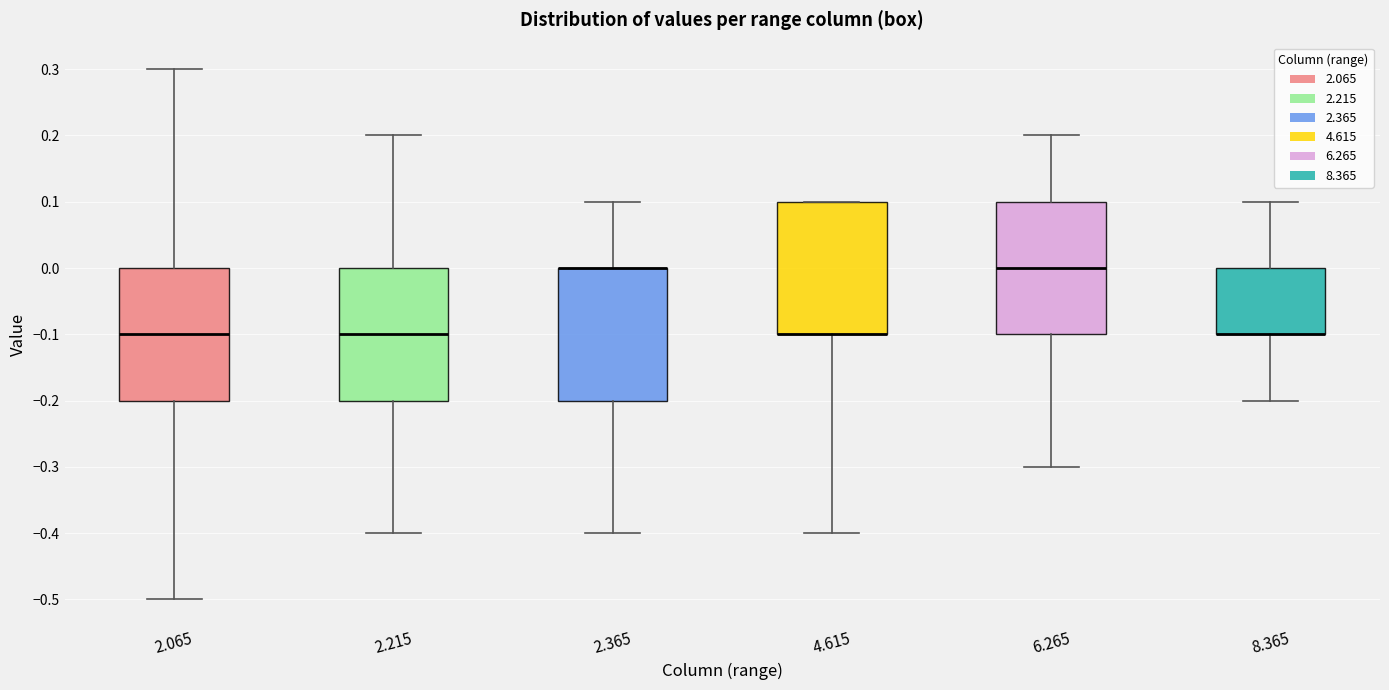

Where does the lower whisker of the box at x = 4.615 end on the y-axis? The values are not printed on the chart, so give them approximately, as read against the axis.

-0.4